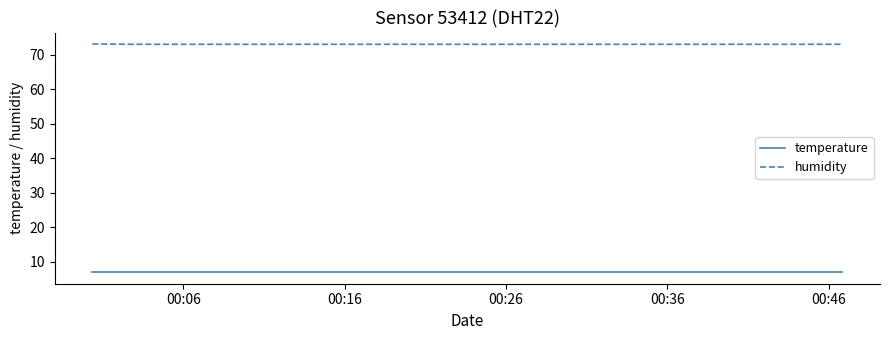

True or false: temperature and humidity cross at least once.

False